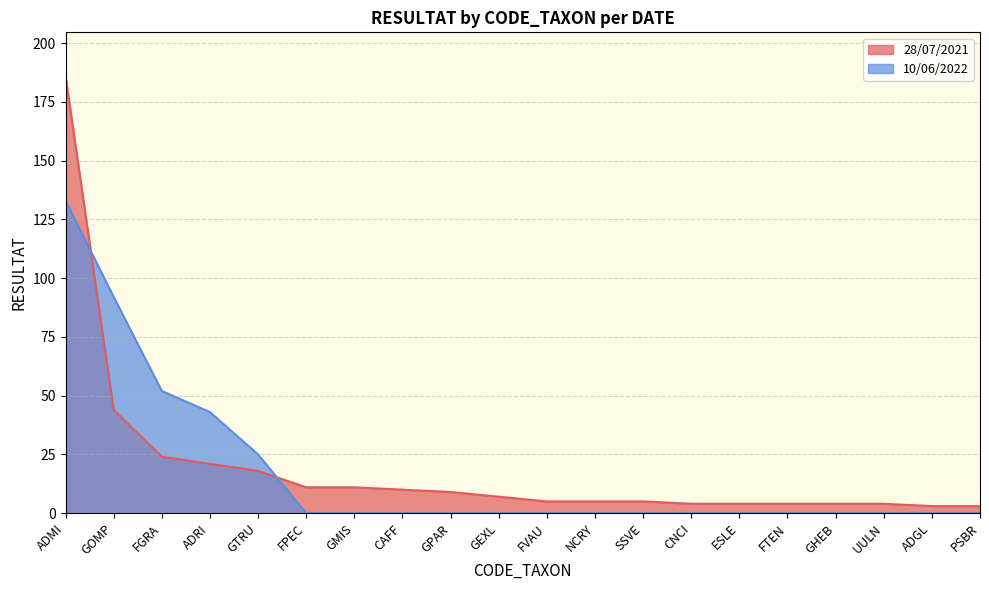

Which has a higher value, NCRY or GMIS?

GMIS